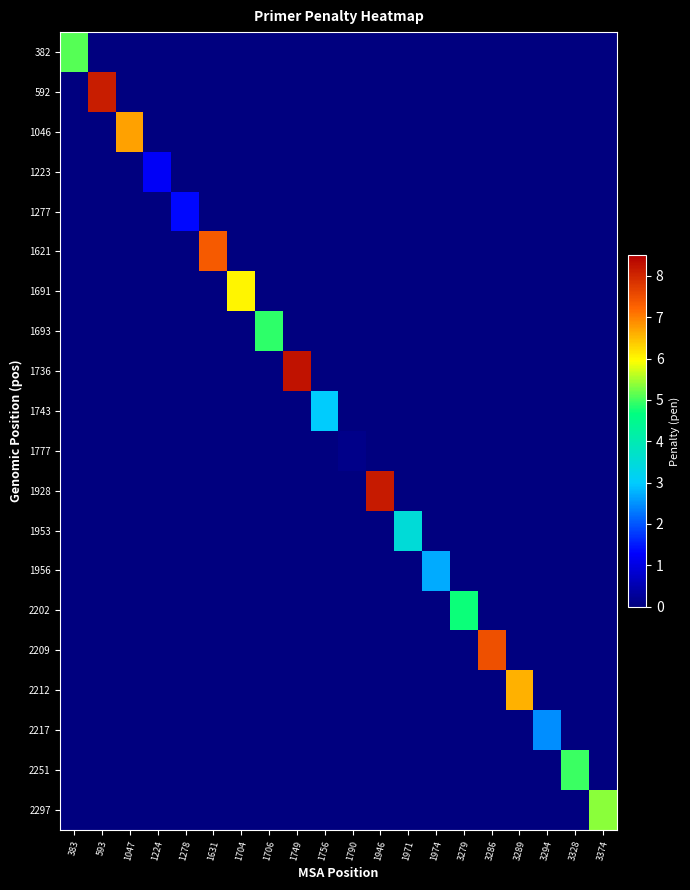

Which series has the largest range (max minus min)?

1736